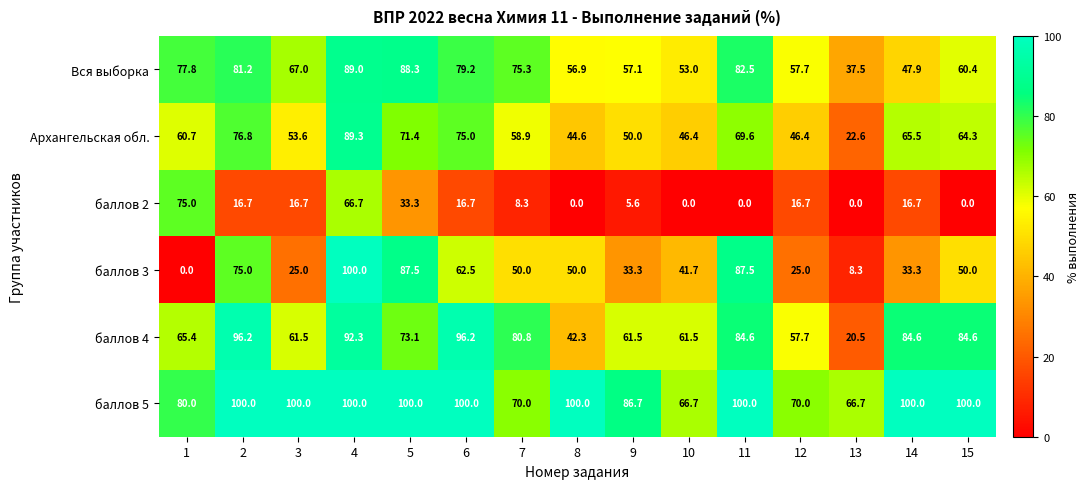

The баллов 5 series shows 100.0 at 5. True or false?

True